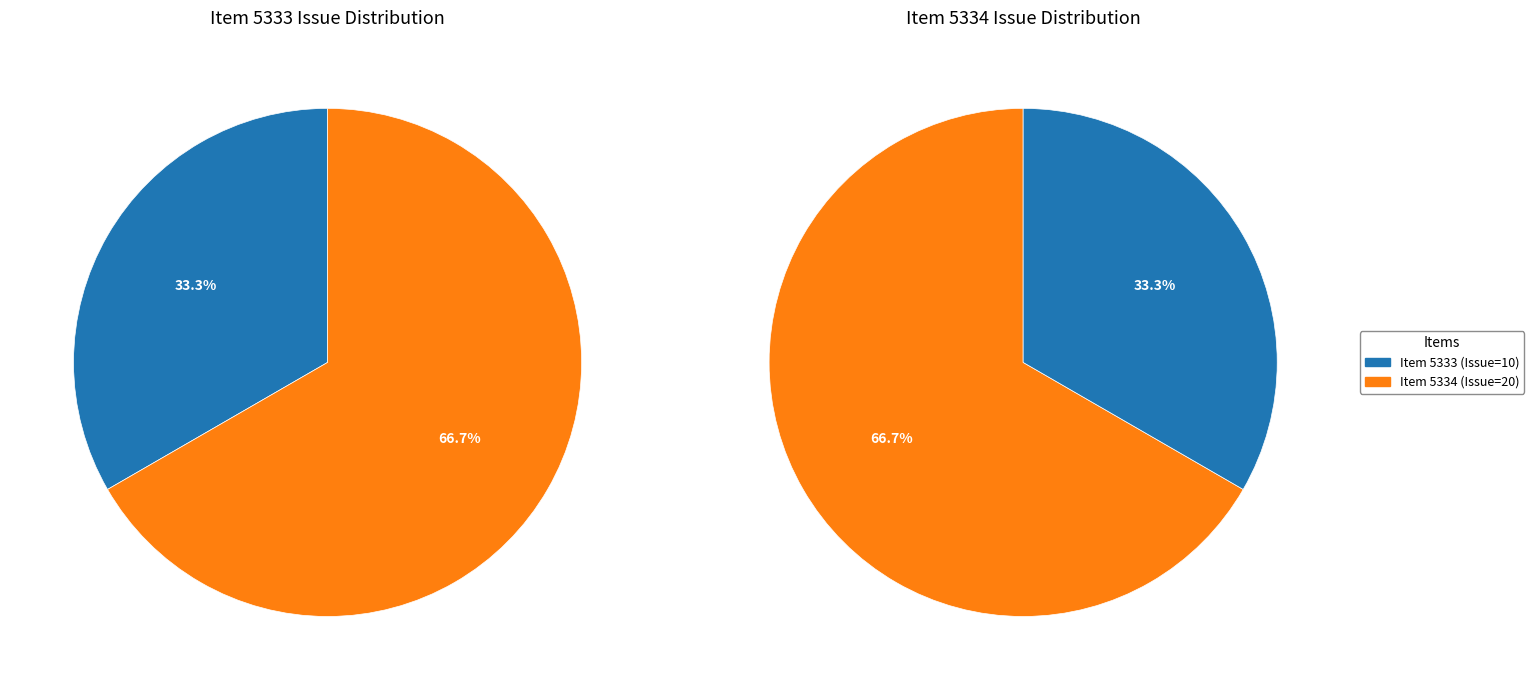

Count the number of slices in the pie.

2